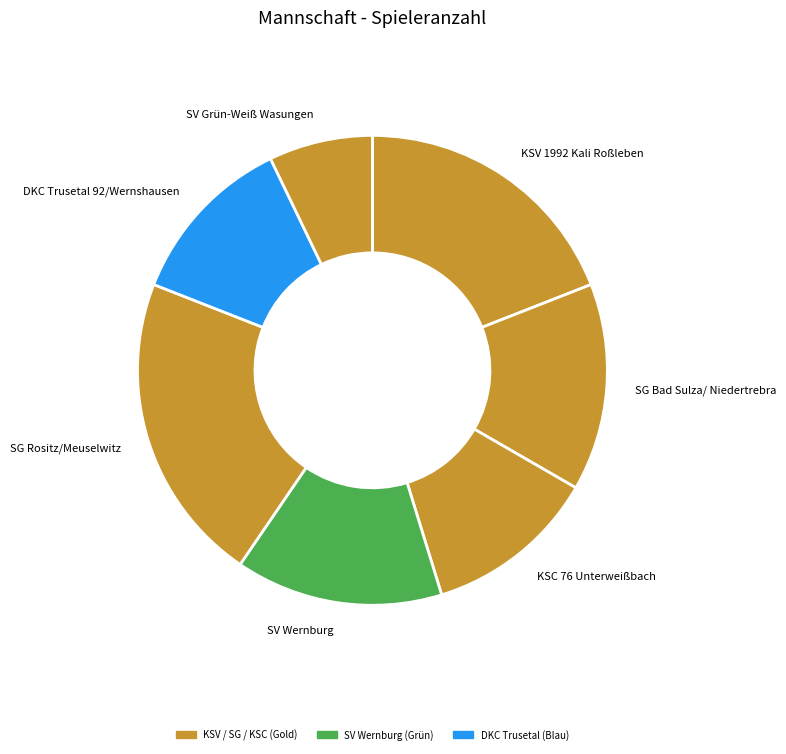

Is SV Wernburg the majority of the pie?

No